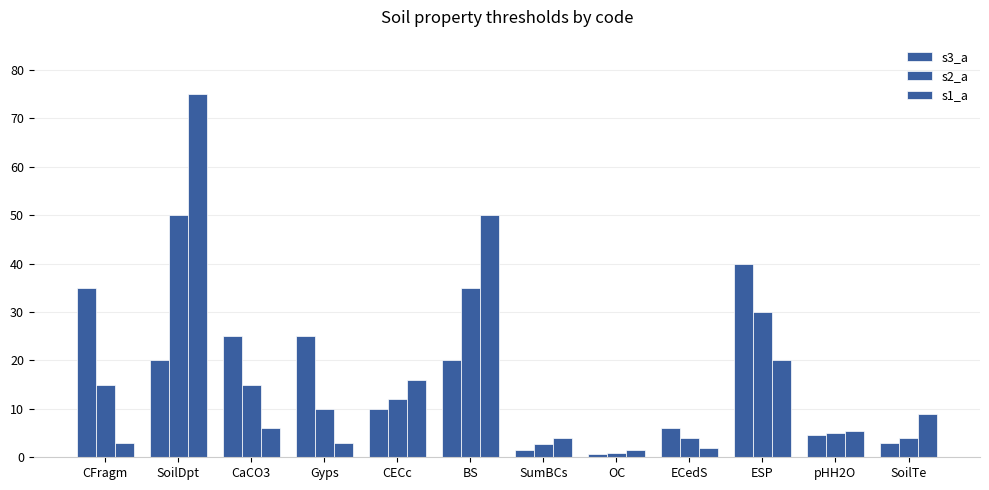

How many data points in s3_a are less than 20?

6